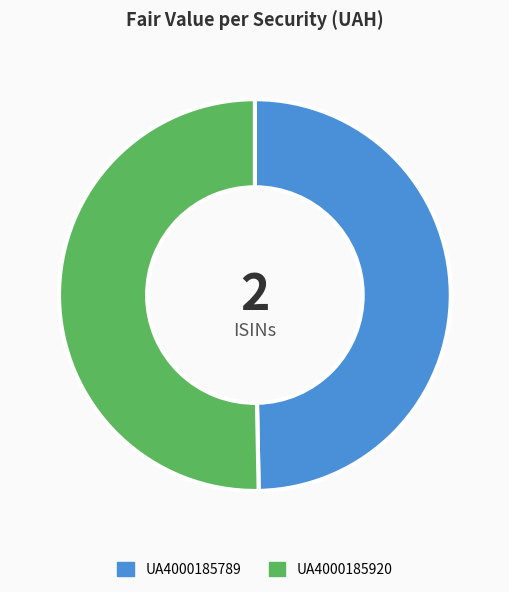

Between UA4000185920 and UA4000185789, which is larger?

UA4000185920